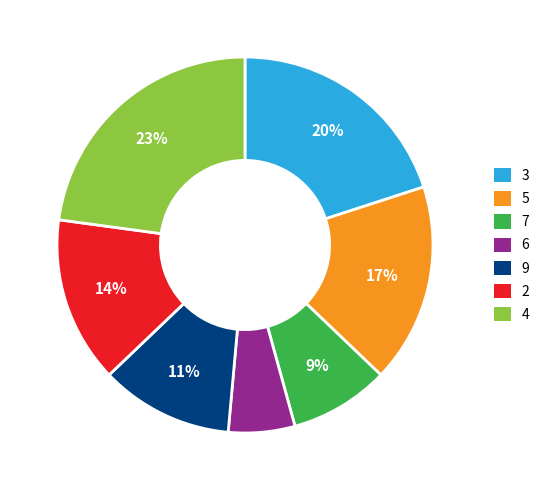

Rank the categories by value from highest to lowest.

4, 3, 5, 2, 9, 7, 6